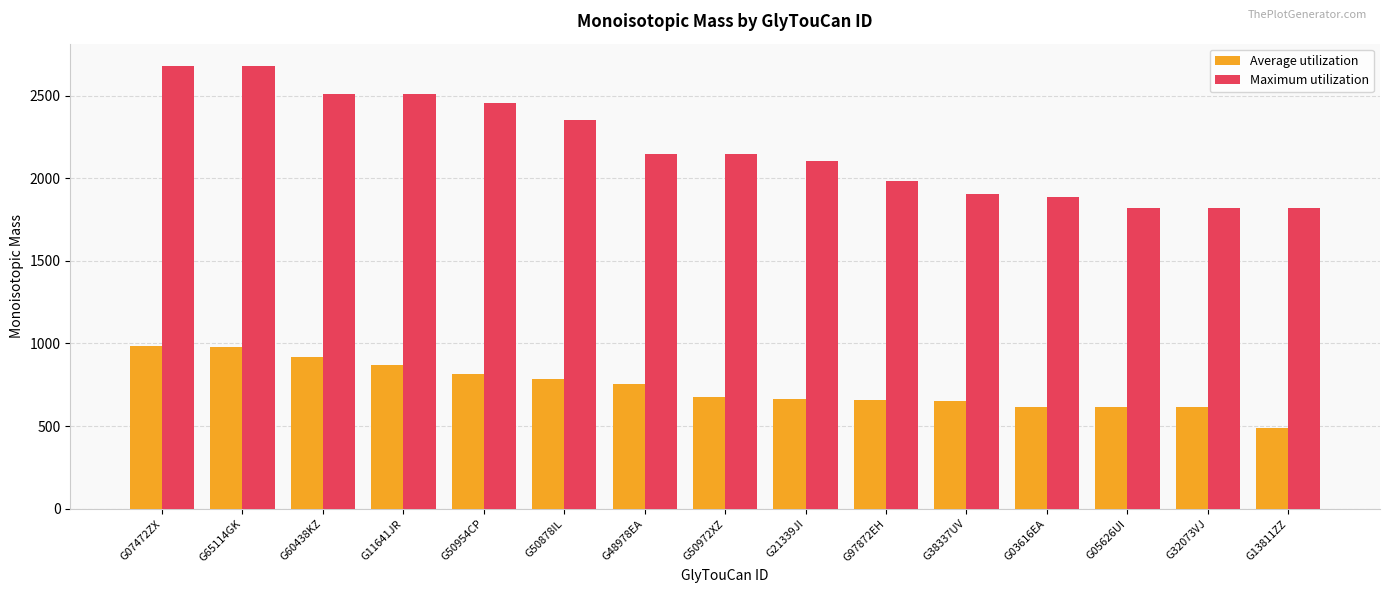

At which label does Maximum utilization first exceed 2146?

G07472ZX